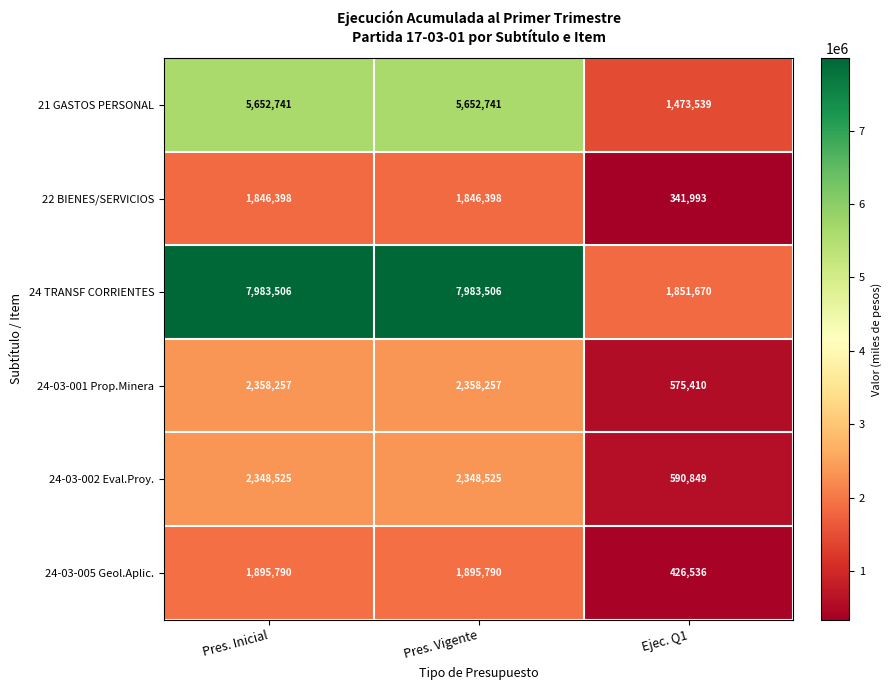

What is the spread (max minus min) of values at Ejec. Q1?

1509677